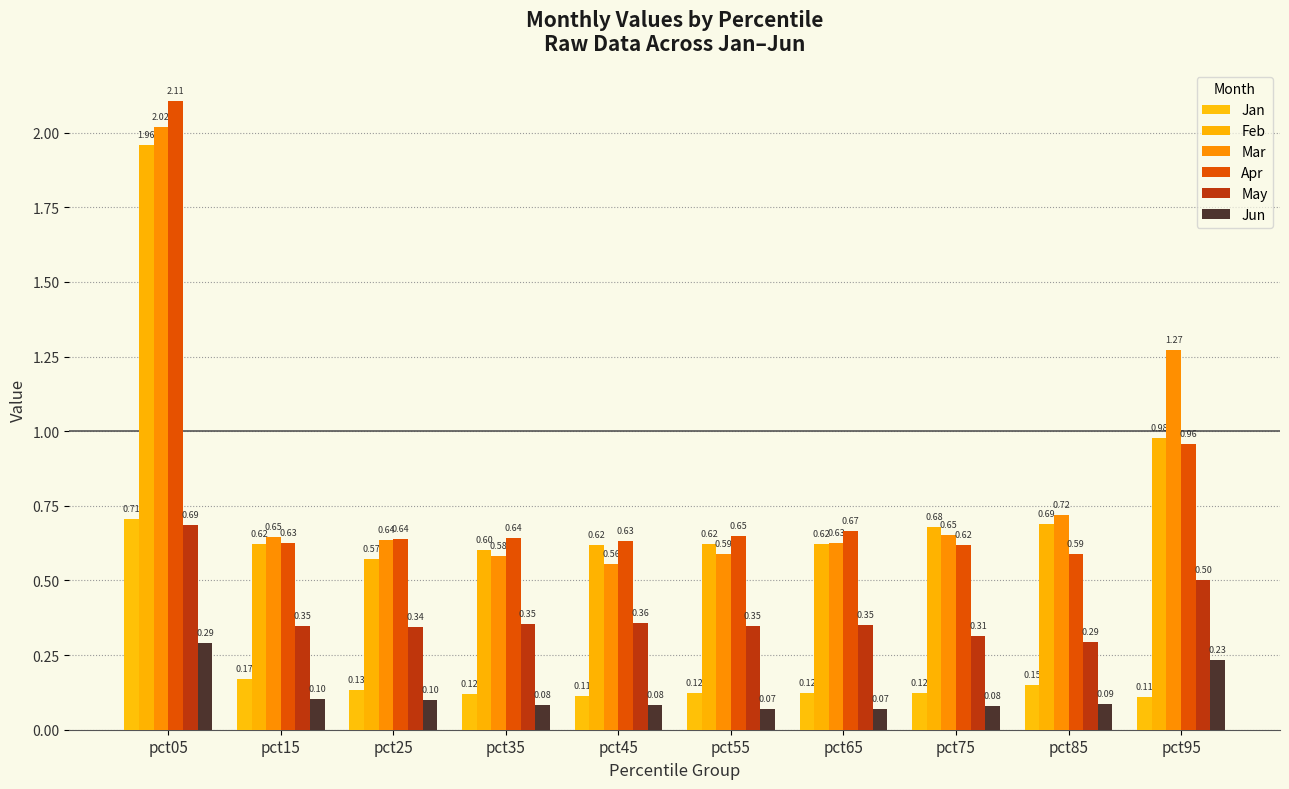

How many groups of bars are there?

10